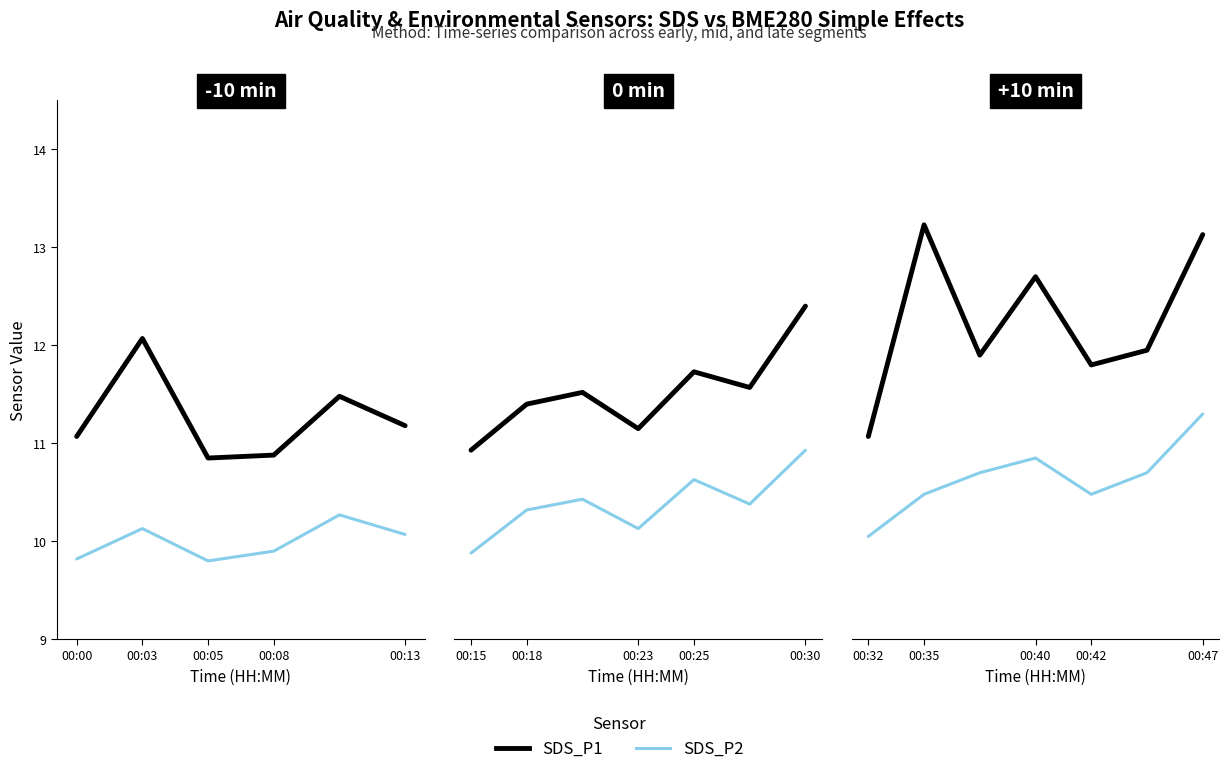

At 00:13, list the series in order from smallest to largest.

SDS_P2, SDS_P1